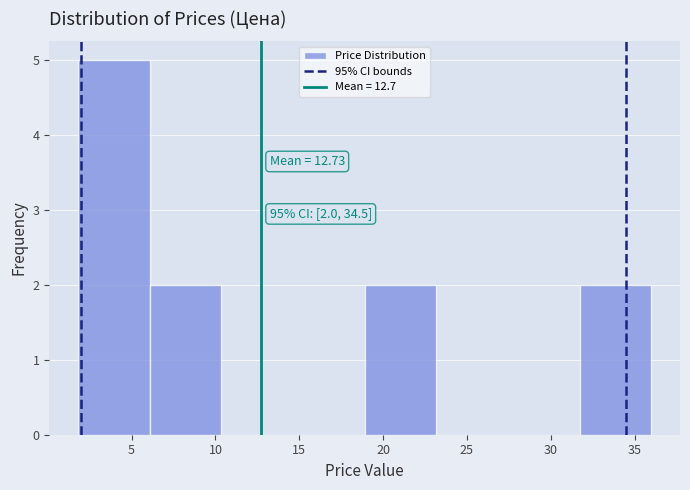

Over which range of the x-axis is the bar tallest?

2.0 to 6.0